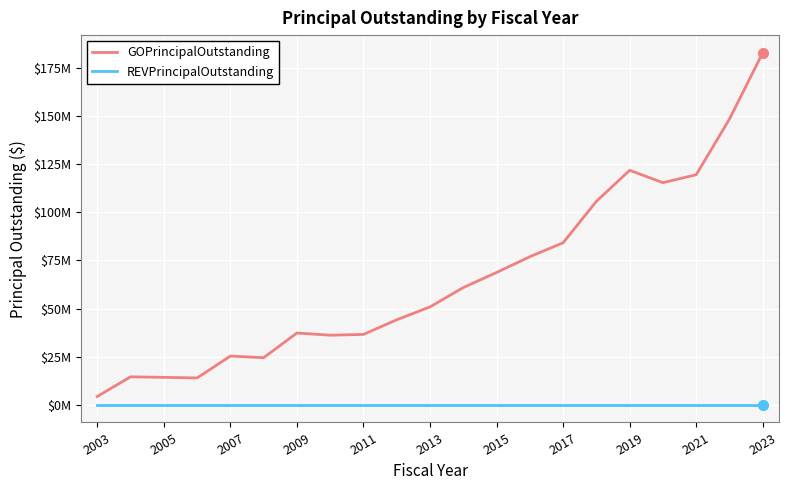

At which label does REVPrincipalOutstanding reach its peak?

2003